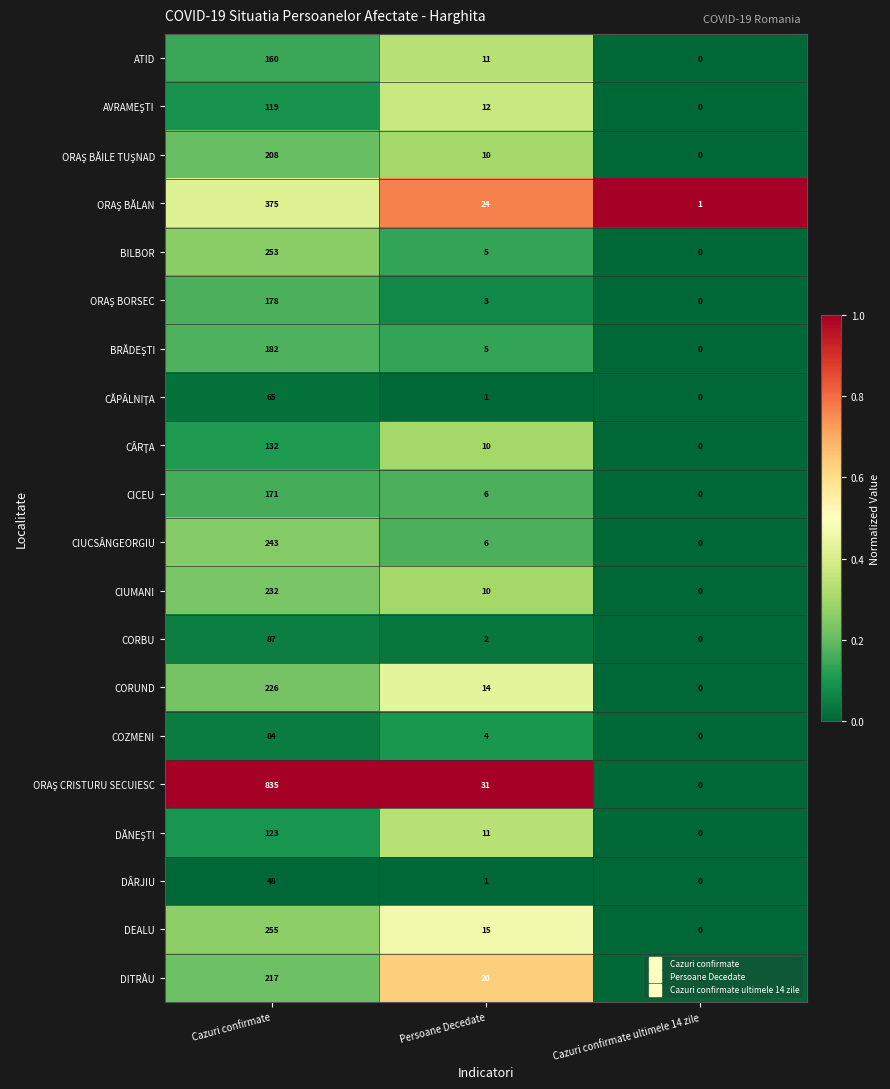

How many categories are shown in the chart?

3